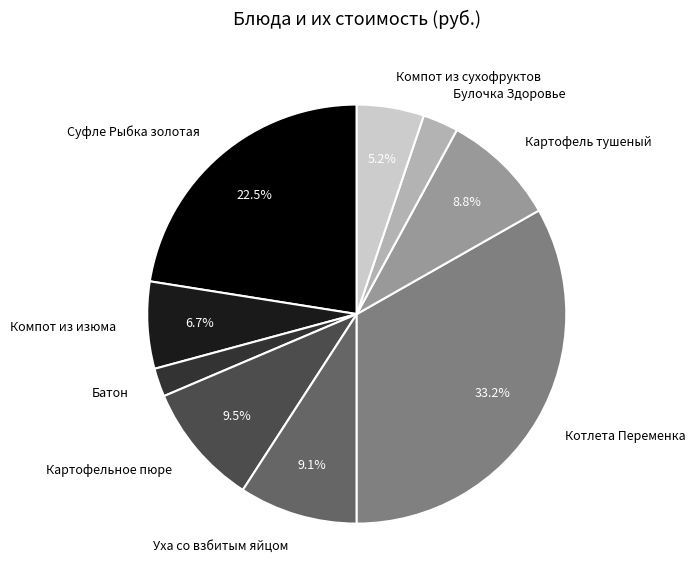

To the nearest percent, what is the combined percentage of Компот из изюма and Уха со взбитым яйцом?

16%